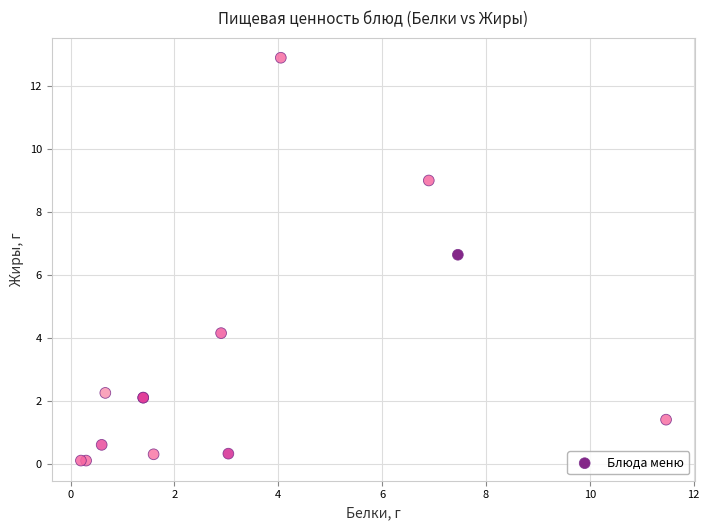

What Y value in the scatter plot is closest to 6?

6.6